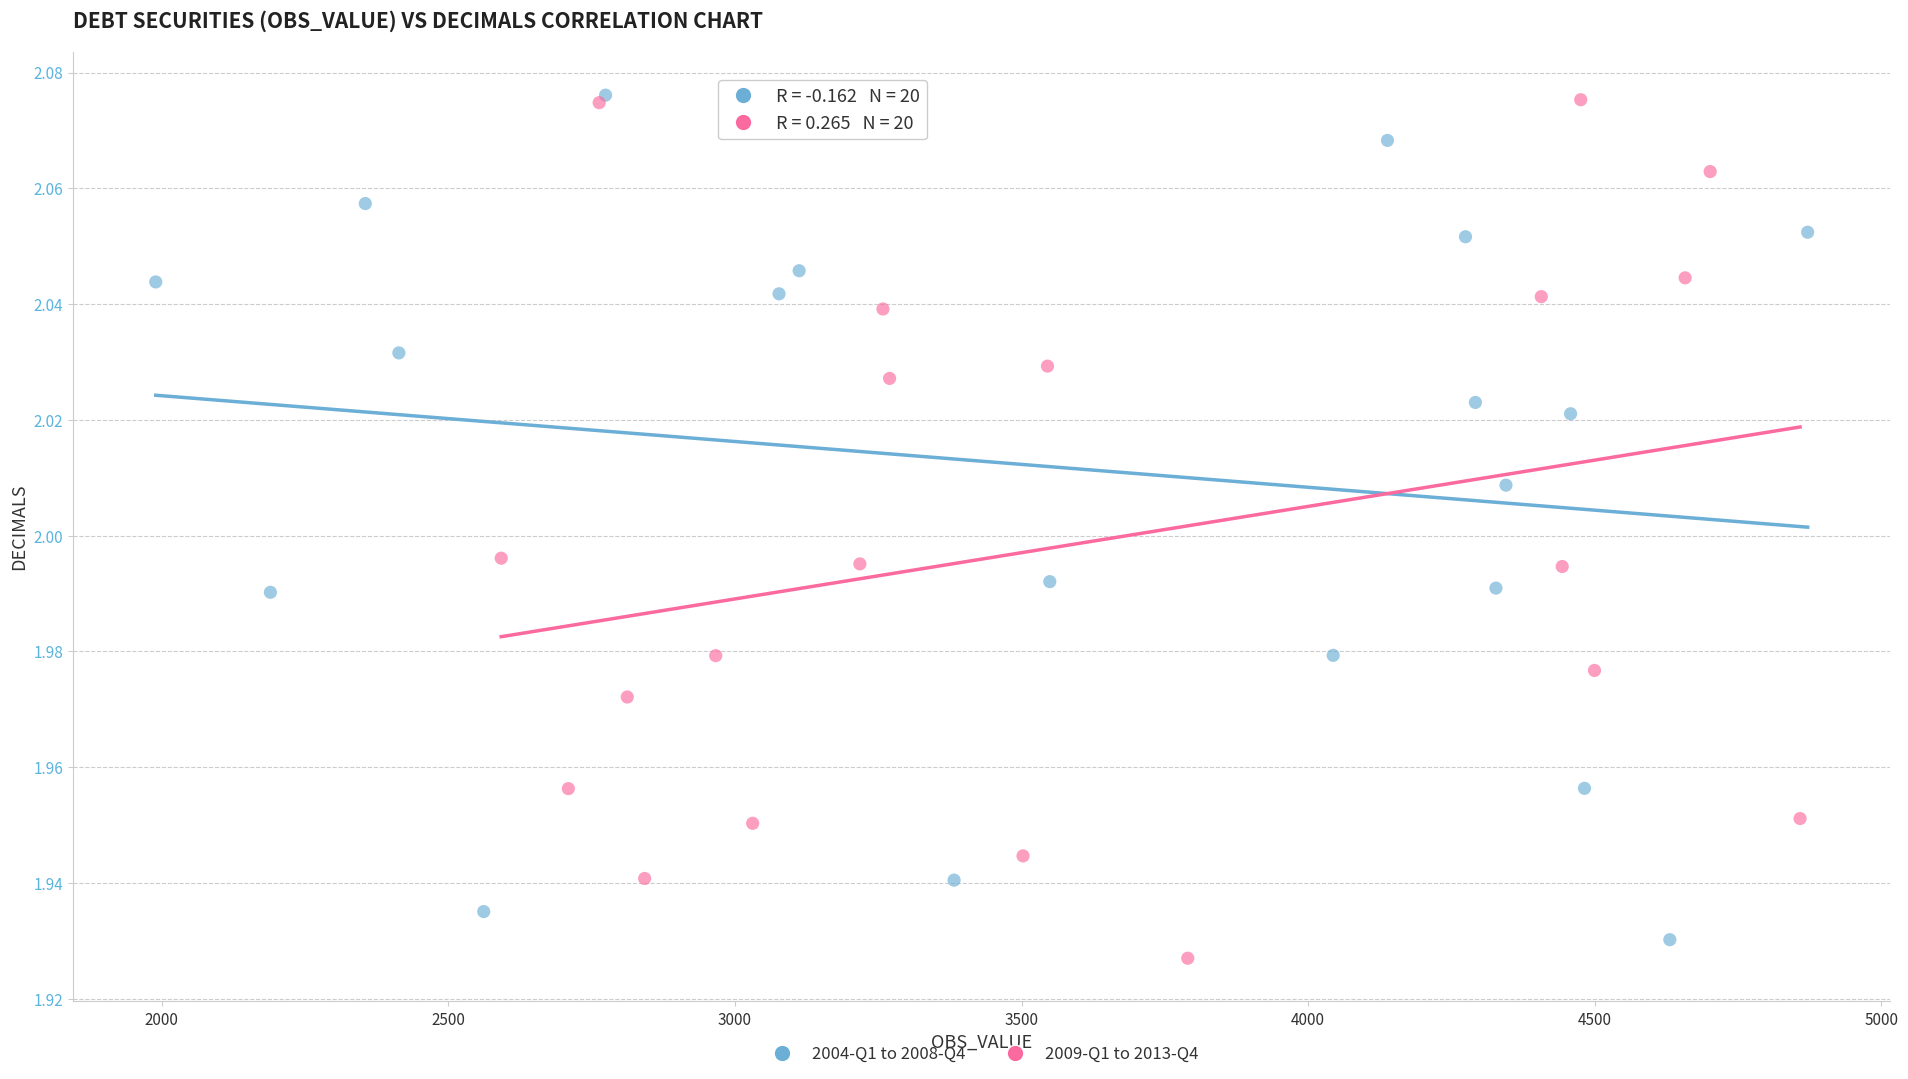

What are all the series names shown in the legend?

2004-Q1 to 2008-Q4, 2009-Q1 to 2013-Q4